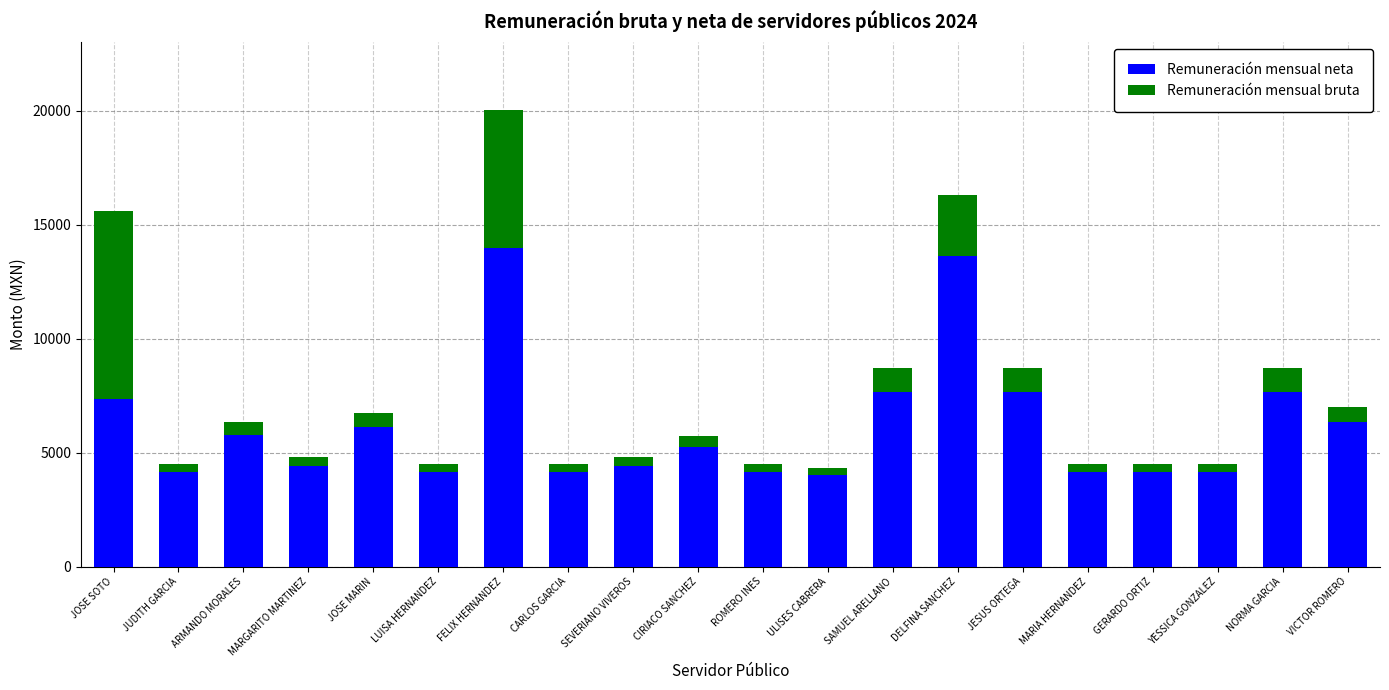

The value of Remuneración mensual neta at ULISES CABRERA is 6198. True or false?

False